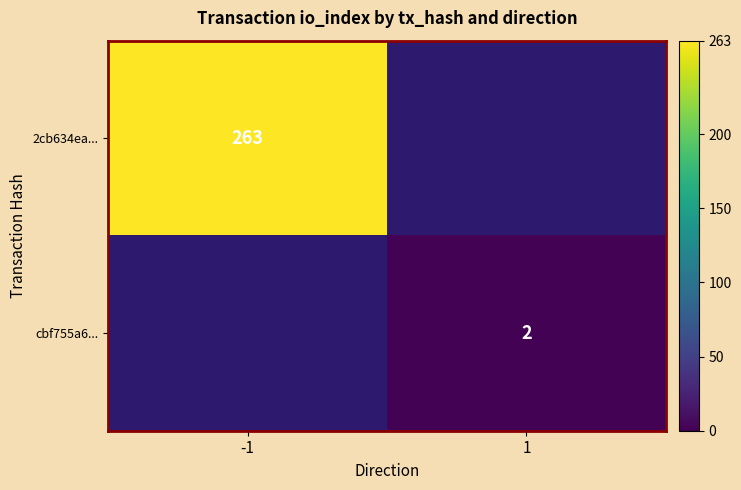

How many categories are shown in the chart?

2